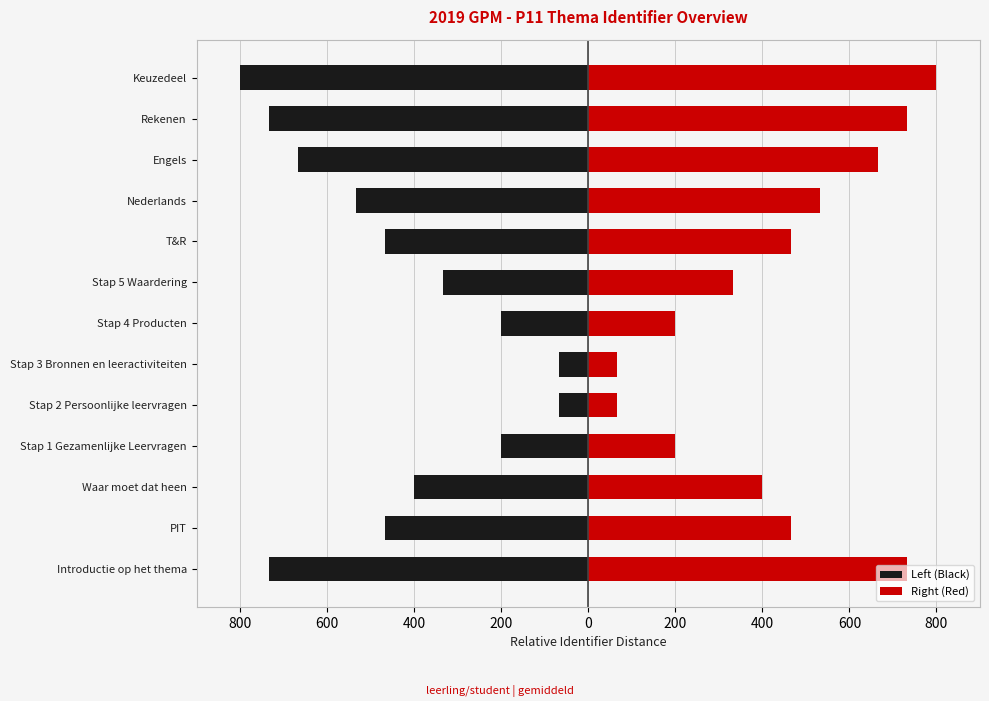

What is the average value of the Left (Black) series?

-435.9